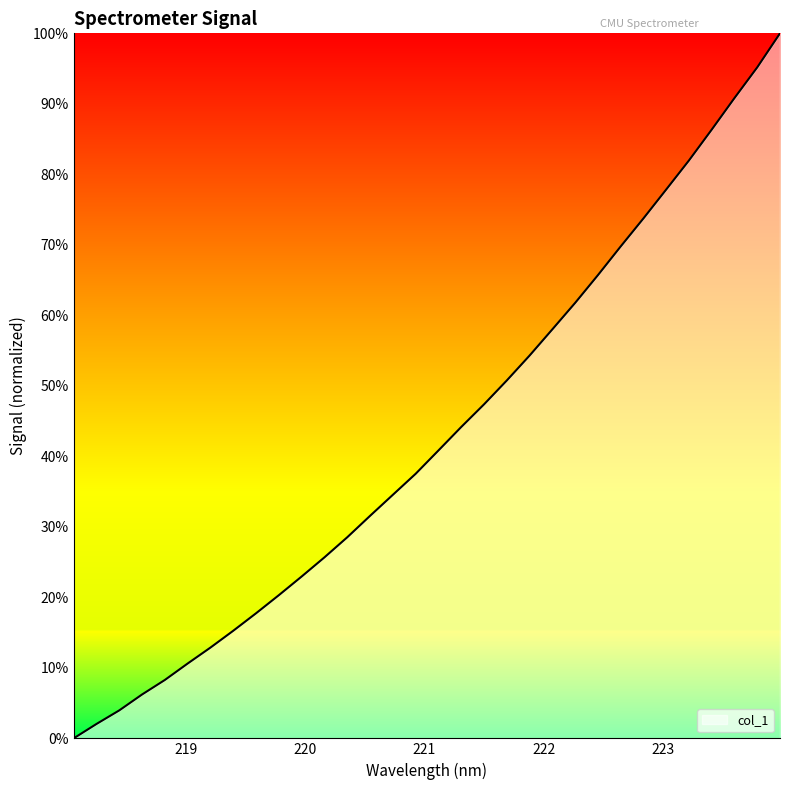

How many values are above zero?

31